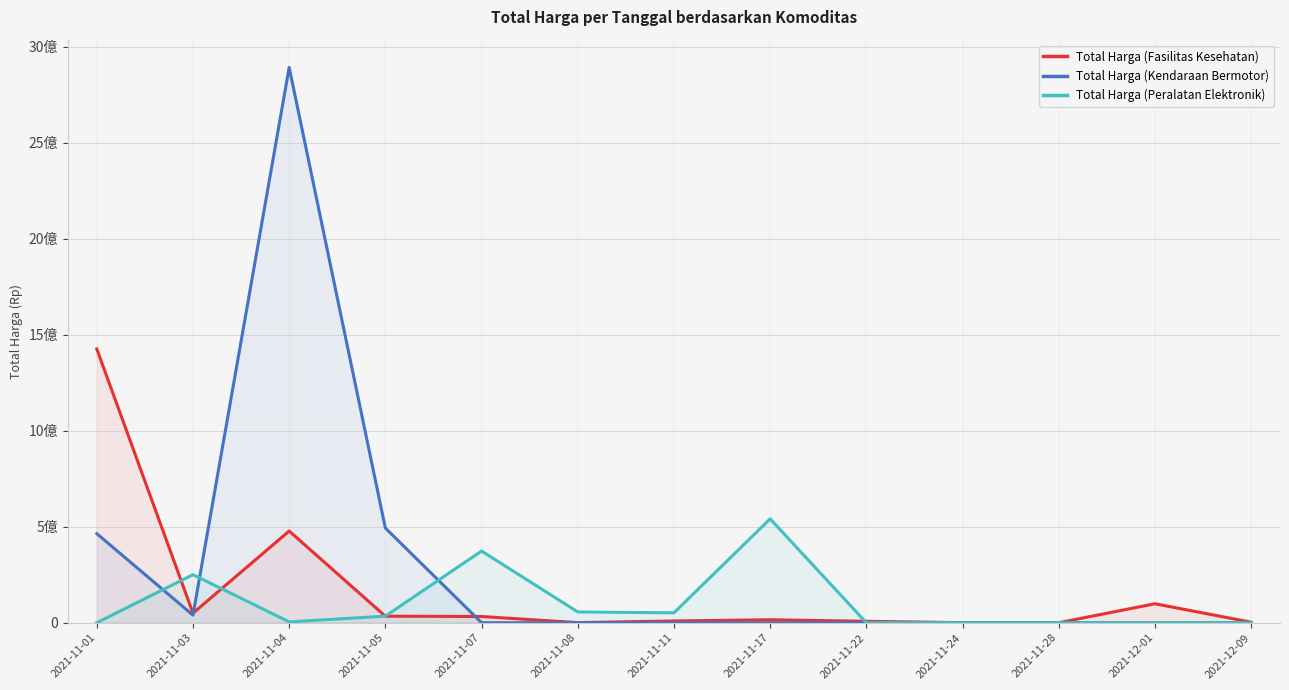

What position from the left is 2021-11-17?

8